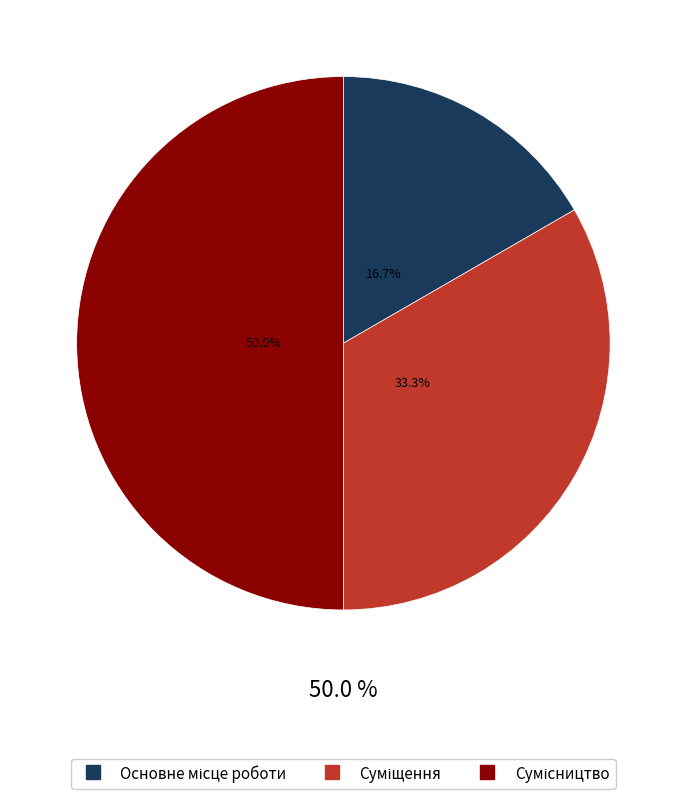

To the nearest percent, what is the difference between the largest and smallest slice percentages?

33%